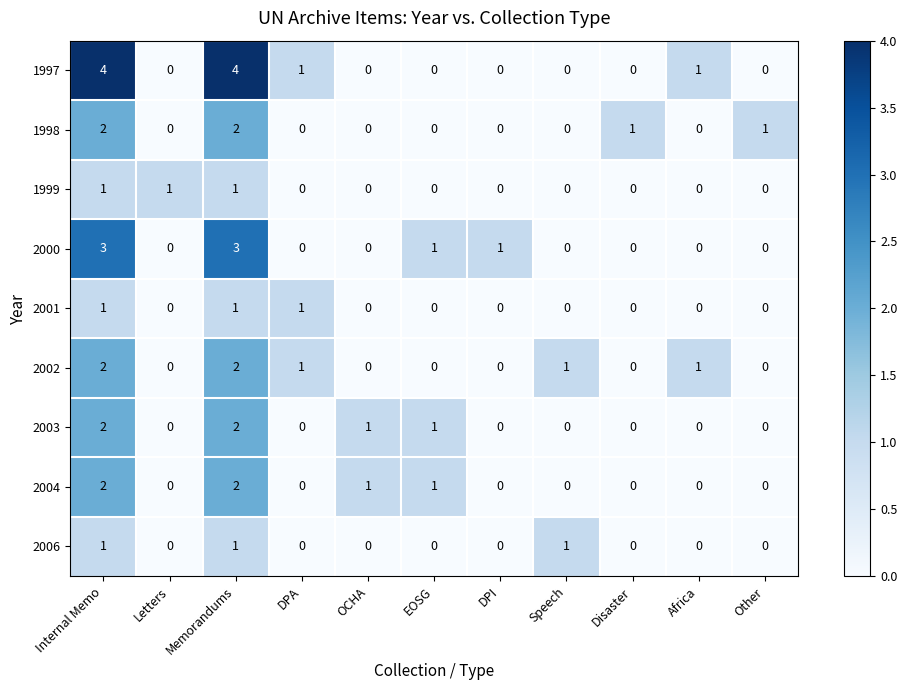

The value of 2006 at DPI is 0. True or false?

True